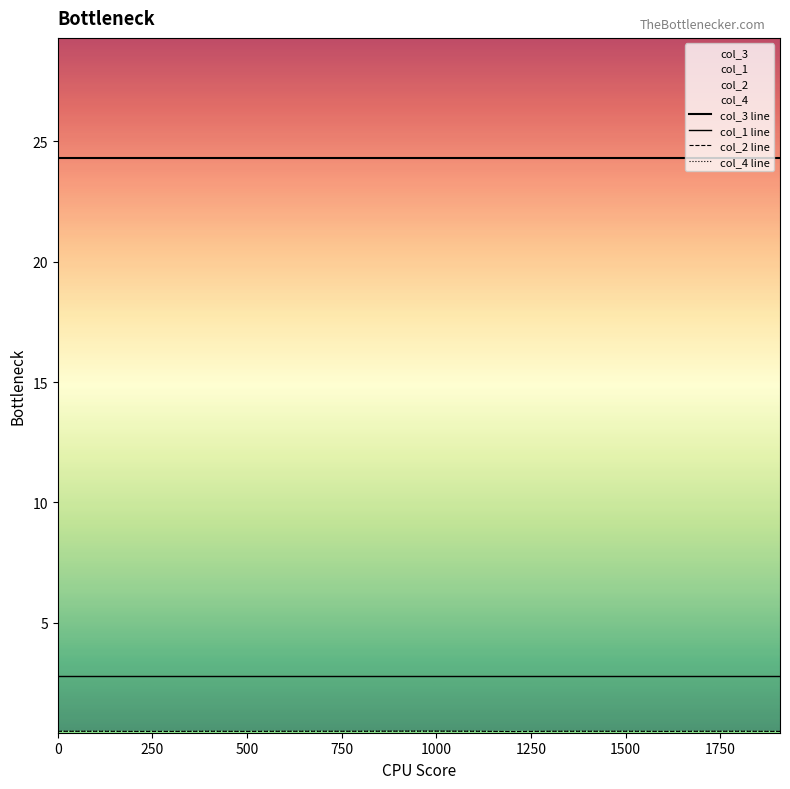

How many lines are shown in the chart?

4